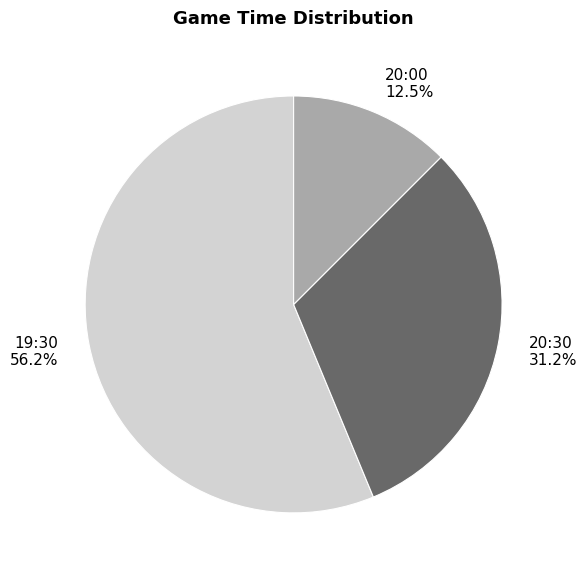

Do 19:30 and 20:30 together represent more than half of the pie?

Yes